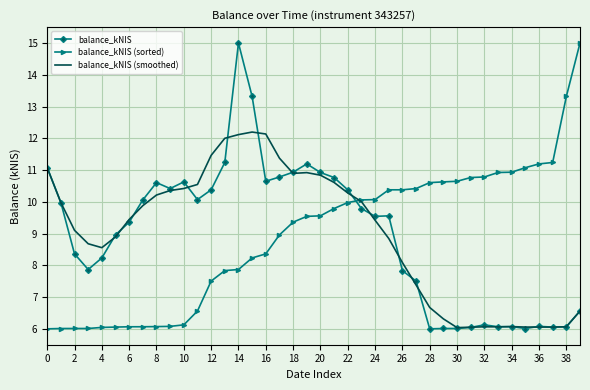

True or false: balance_kNIS (sorted) and balance_kNIS cross at least once.

True